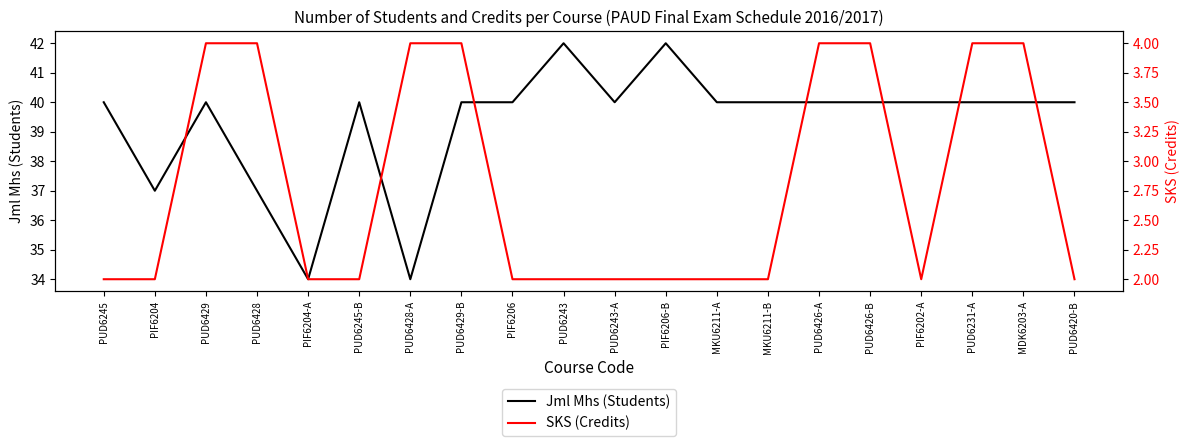

What is the difference between the maximum and minimum values in the SKS (Credits) series?

2